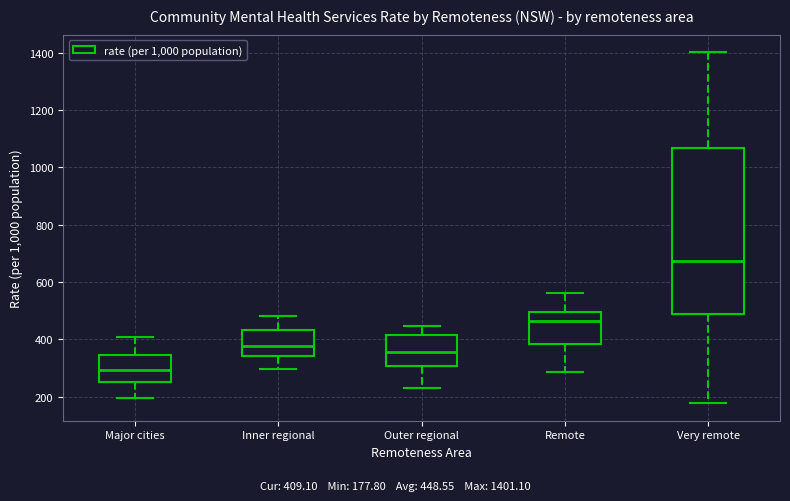

Reading left to right, transcribe this box plot: for each box, give where its median line is, the range the box spans, and where its two whiskers end, as read against the y-axis. The values are not printed on the chart, so give them approximately, as read against the axis.

Major cities: median 300, box 260 to 340, whiskers 200 to 400
Inner regional: median 380, box 340 to 440, whiskers 300 to 480
Outer regional: median 360, box 300 to 420, whiskers 220 to 440
Remote: median 460, box 380 to 500, whiskers 280 to 560
Very remote: median 680, box 480 to 1060, whiskers 180 to 1400